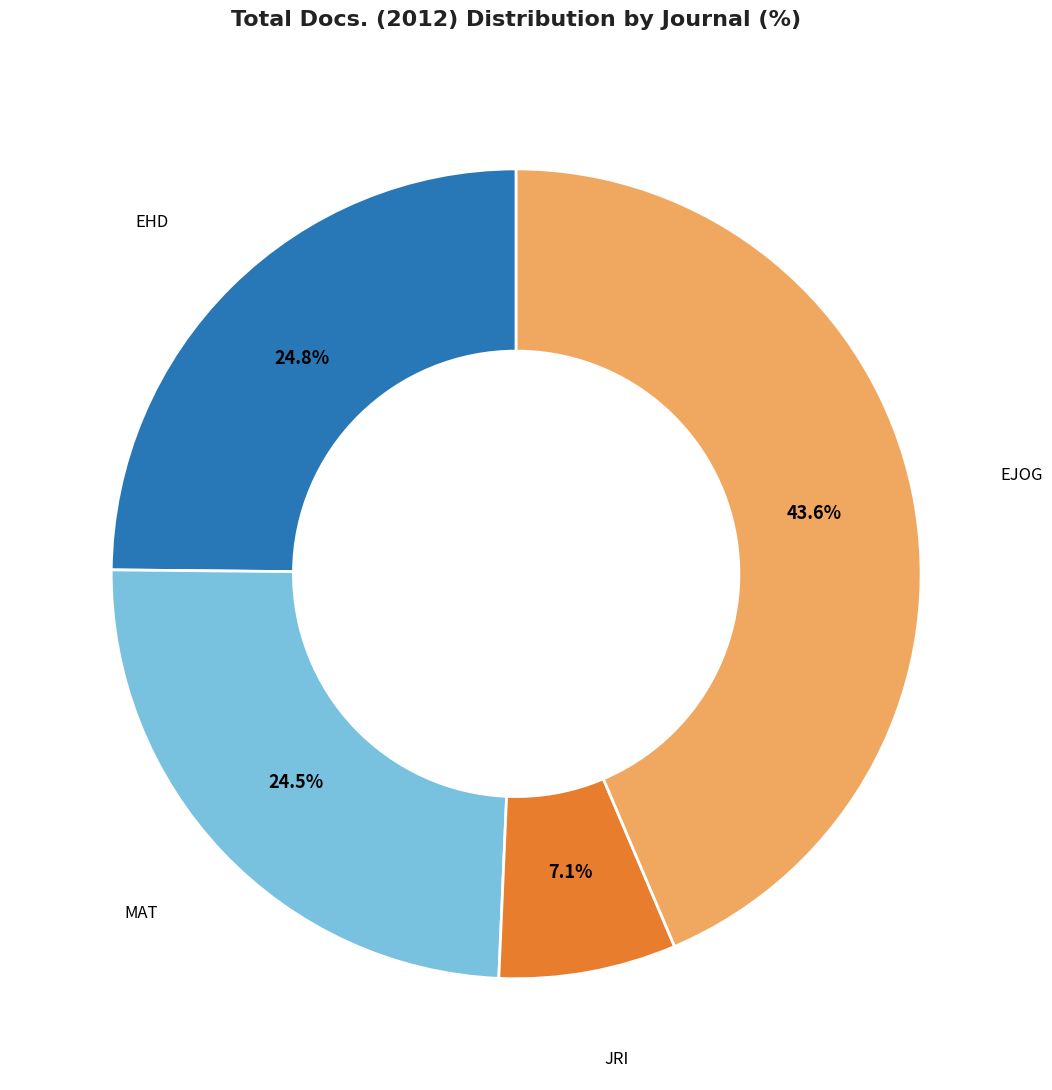

Does any single category account for the majority?

No